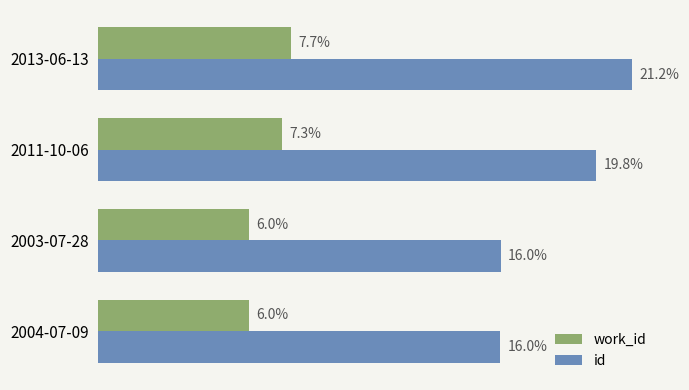

Which category has the highest value in the work_id series?

2013-06-13